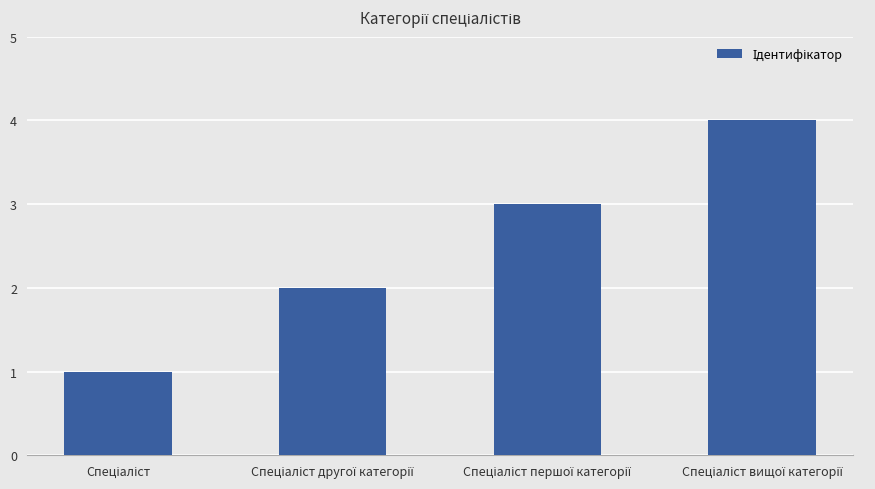

What is the value of the 4th bar from the left?

4